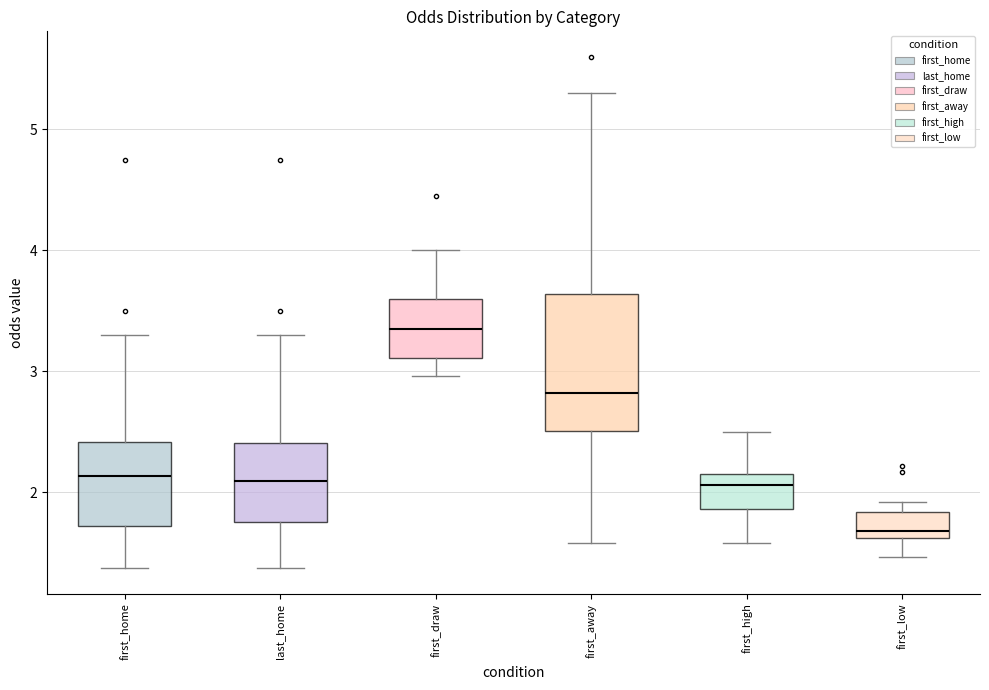

Reading left to right, read every box against the y-axis: the position of its median line, the range the box covers, and the ends of its whiskers. The values are not printed on the chart, so give them approximately, as read against the axis.

first_home: median 2.1, box 1.7 to 2.4, whiskers 1.4 to 3.3
last_home: median 2.1, box 1.8 to 2.4, whiskers 1.4 to 3.3
first_draw: median 3.4, box 3.1 to 3.6, whiskers 3.0 to 4.0
first_away: median 2.8, box 2.5 to 3.6, whiskers 1.6 to 5.3
first_high: median 2.1, box 1.9 to 2.2, whiskers 1.6 to 2.5
first_low: median 1.7, box 1.6 to 1.8, whiskers 1.5 to 1.9